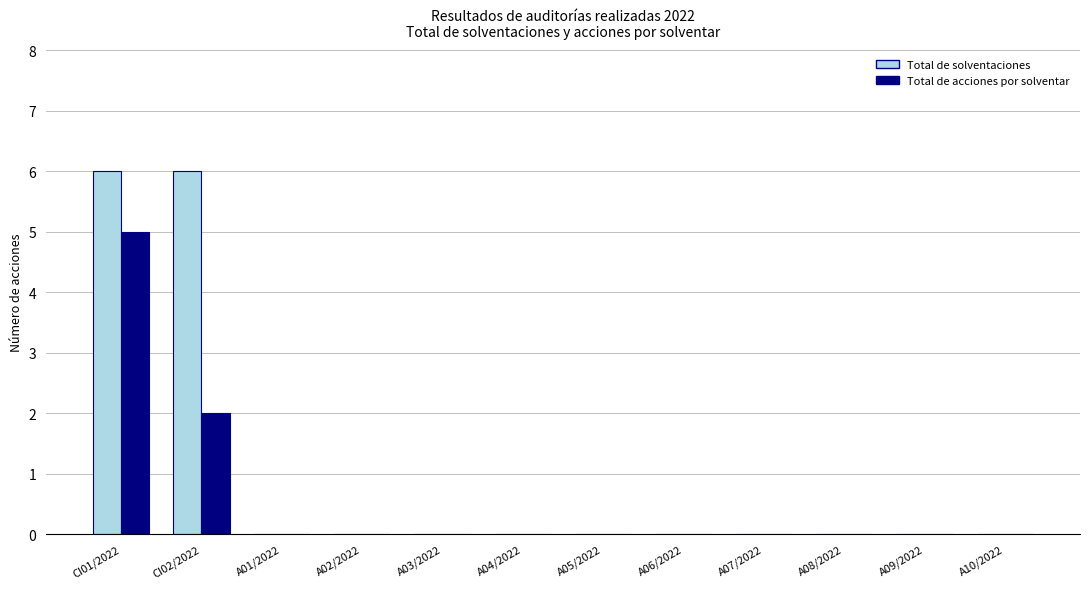

What is the maximum value for Total de solventaciones?

6